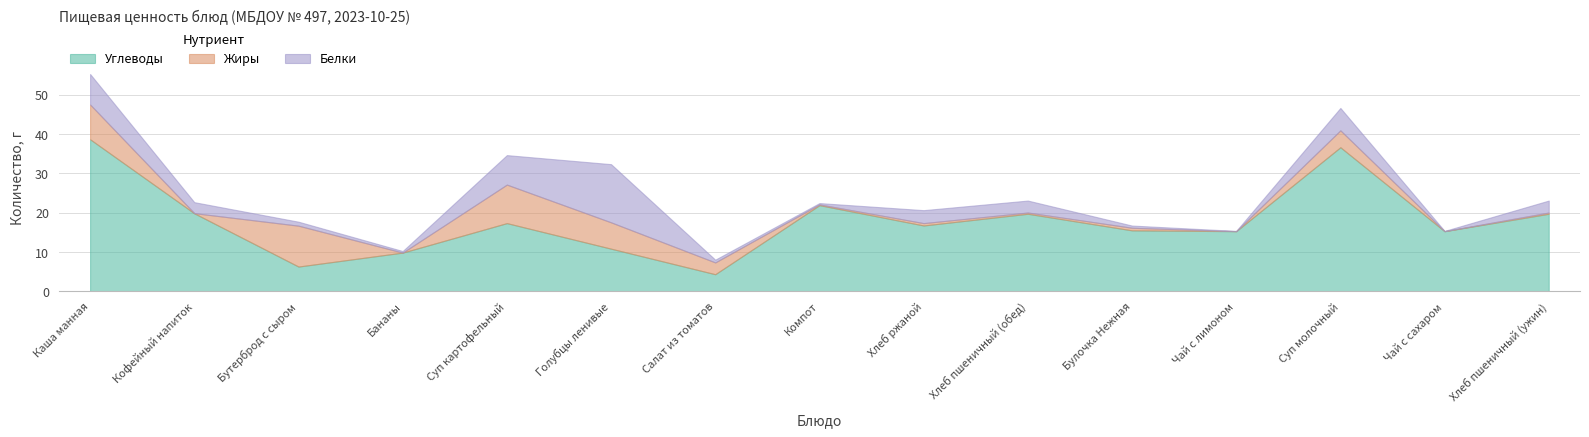

What is the sum of the Углеводы values at Компот and Чай с сахаром?

37.1